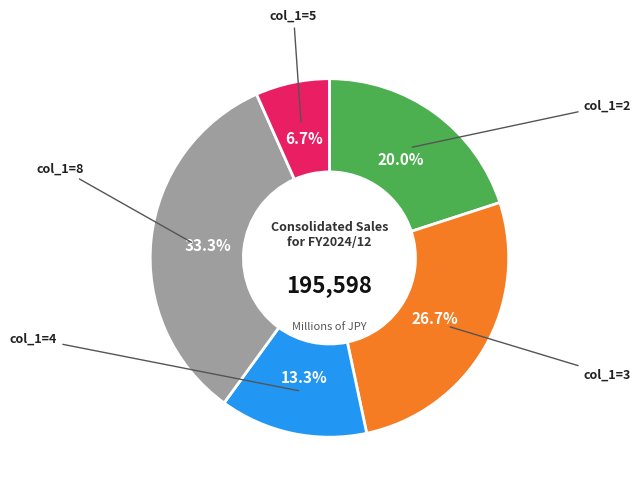

Does any single category account for the majority?

No